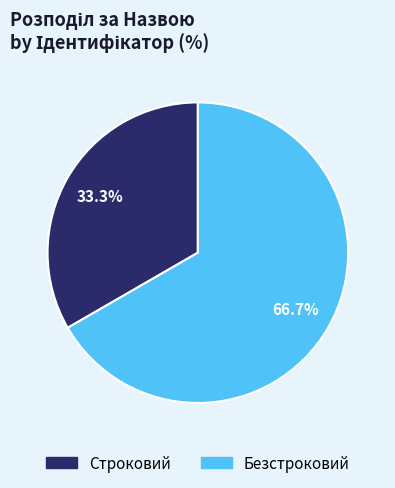

To the nearest percent, what is the difference between the largest and smallest slice percentages?

33%